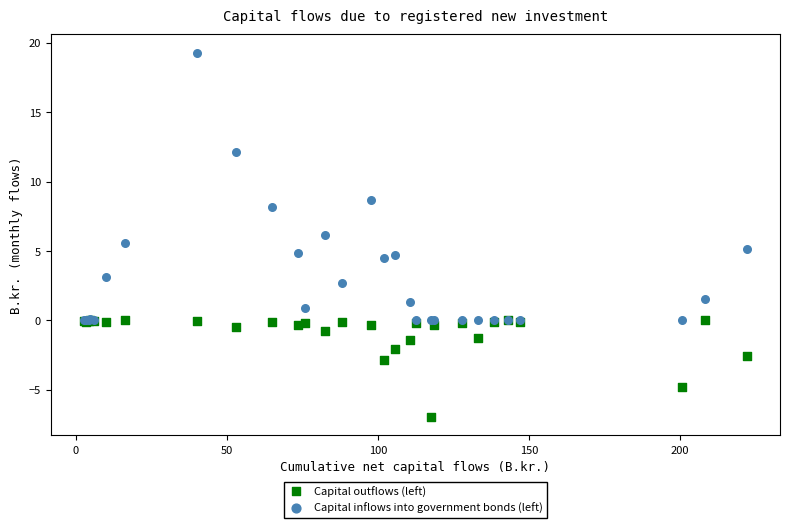

In the Capital inflows into government bonds (left) series, what Y value is closest to 9?

8.7